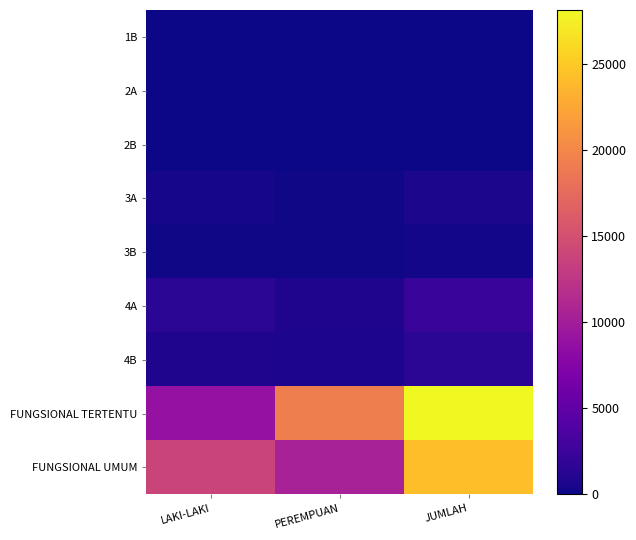

Between LAKI-LAKI and PEREMPUAN, which series saw the biggest shift?

FUNGSIONAL TERTENTU